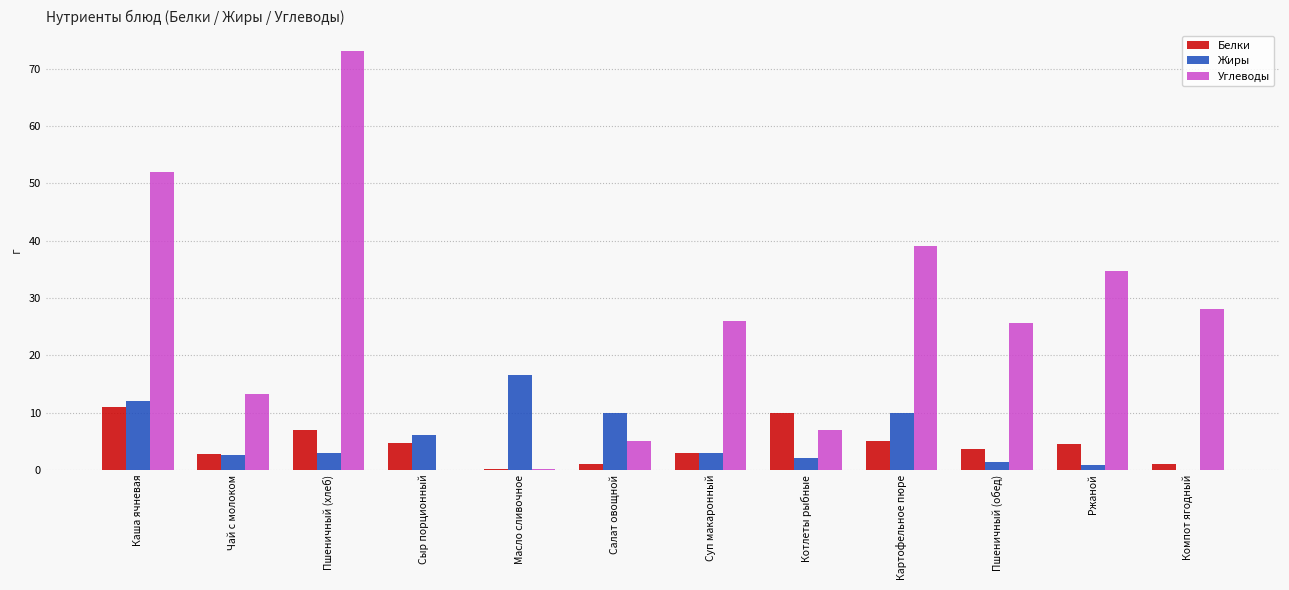

Which series changed the most between Пшеничный (хлеб) and Компот ягодный?

Углеводы